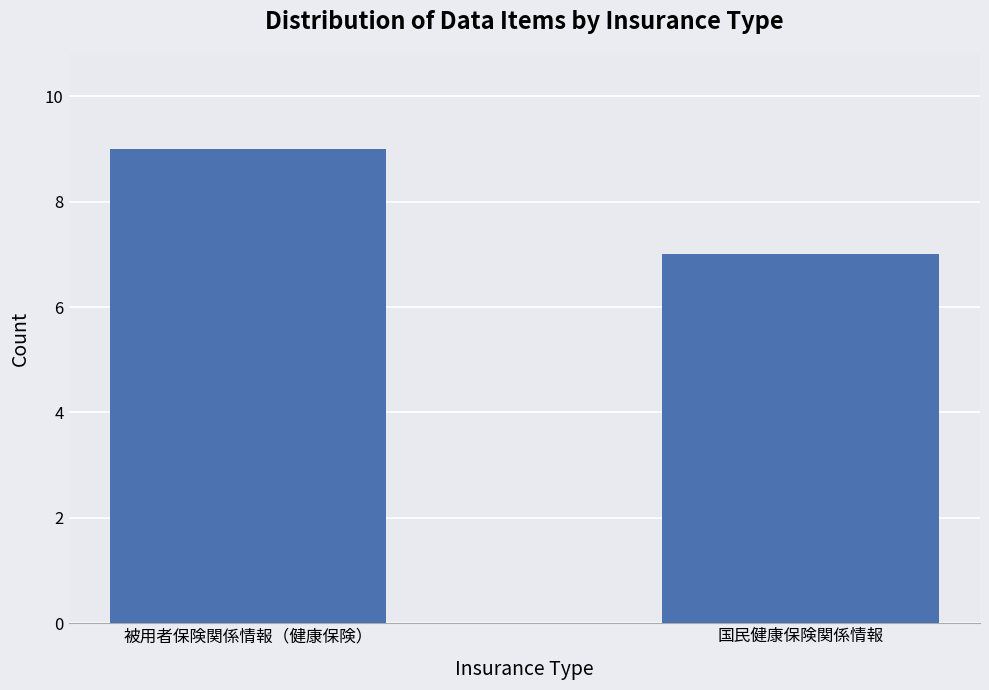

What position from the left is 被用者保険関係情報（健康保険）?

1